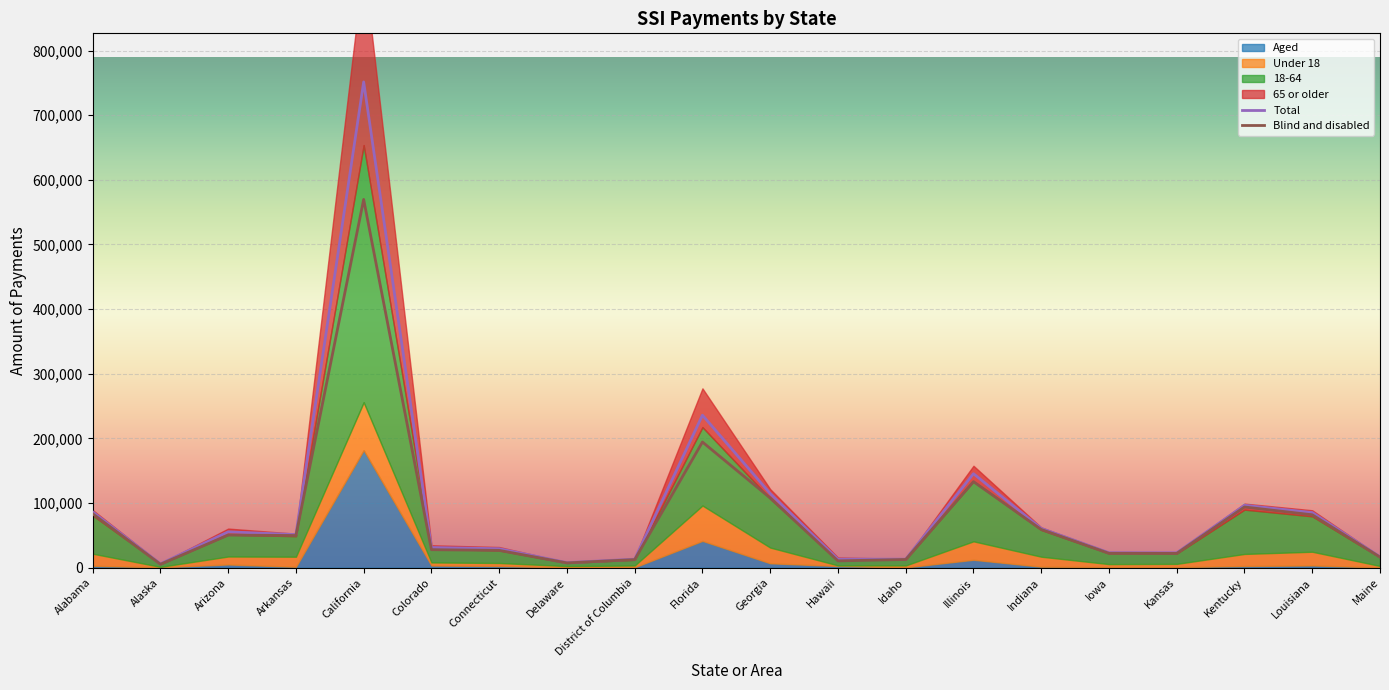

True or false: Aged and 18-64 cross at least once.

False